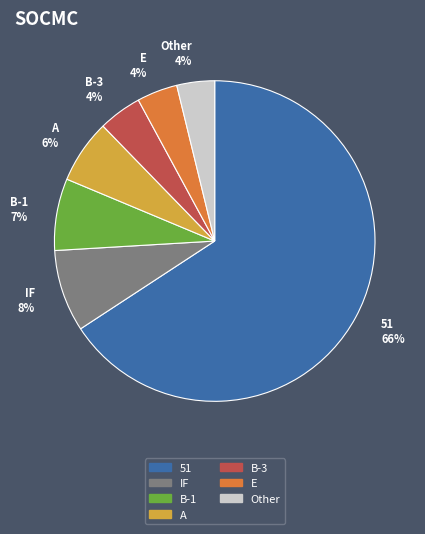

To the nearest percent, what is the average slice percentage?

14%